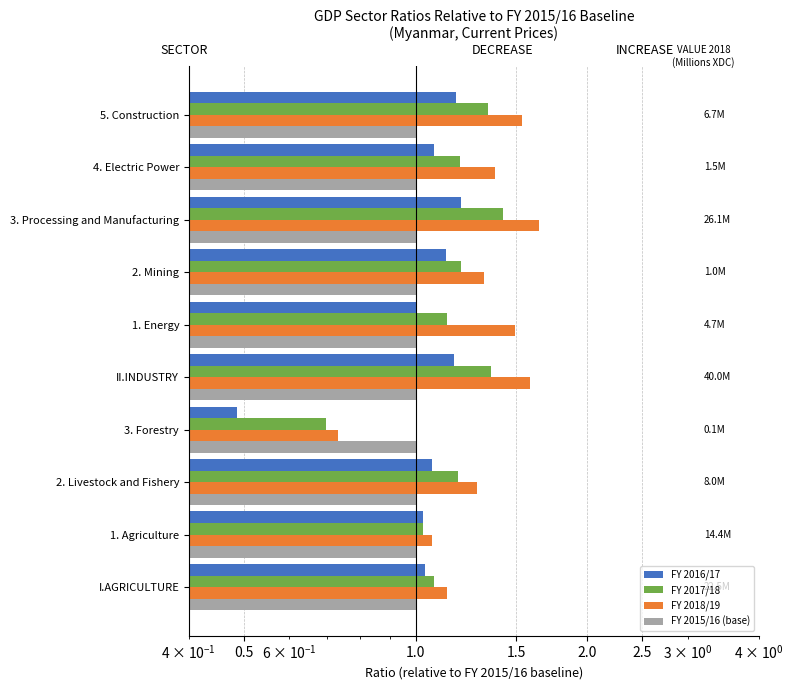

What is the value of the FY 2017/18 bar at the 6th from the left?

1.1